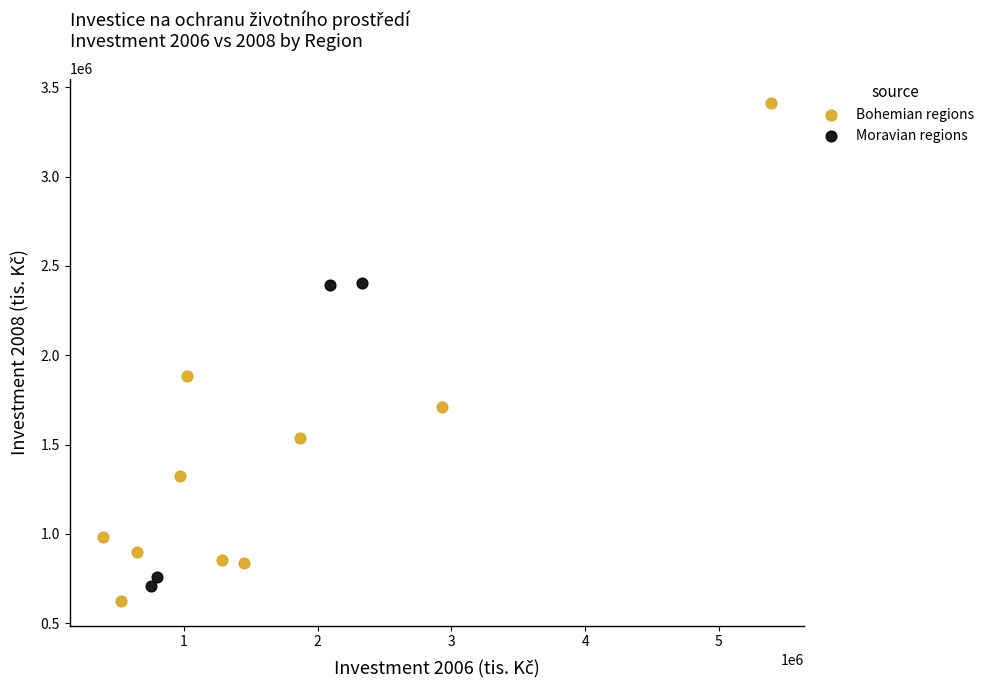

Which series reaches the maximum Y coordinate?

Bohemian regions